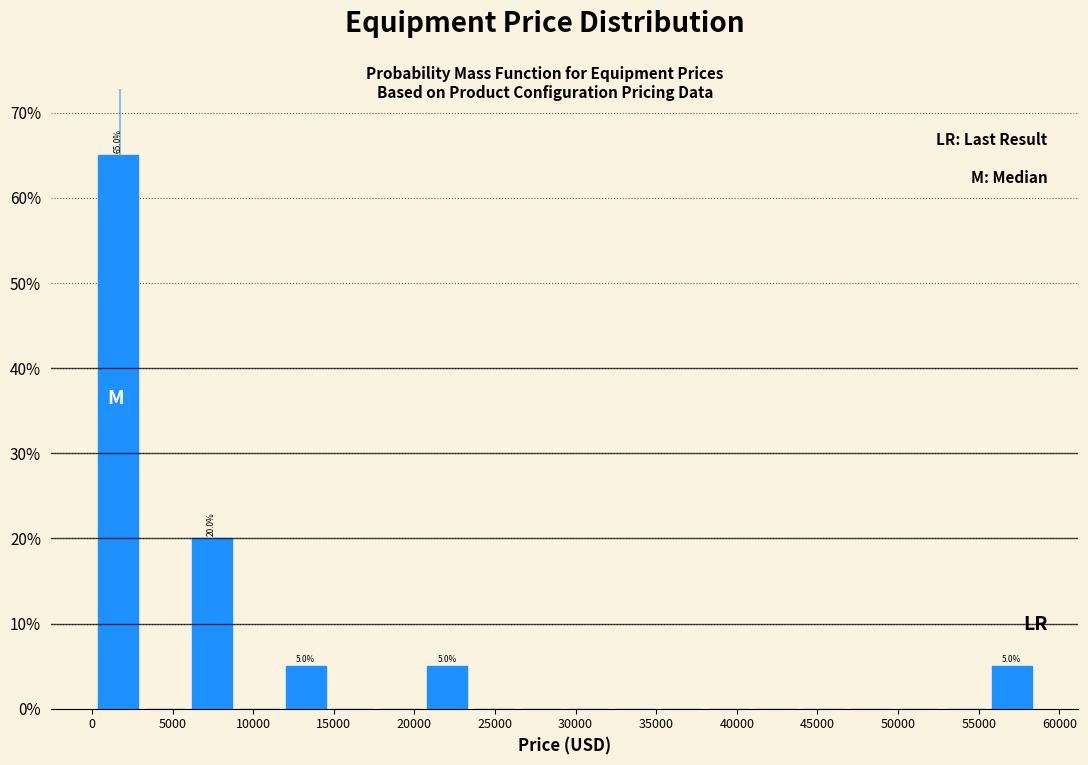

Which range on the x-axis has the tallest bar?

0 to 3000